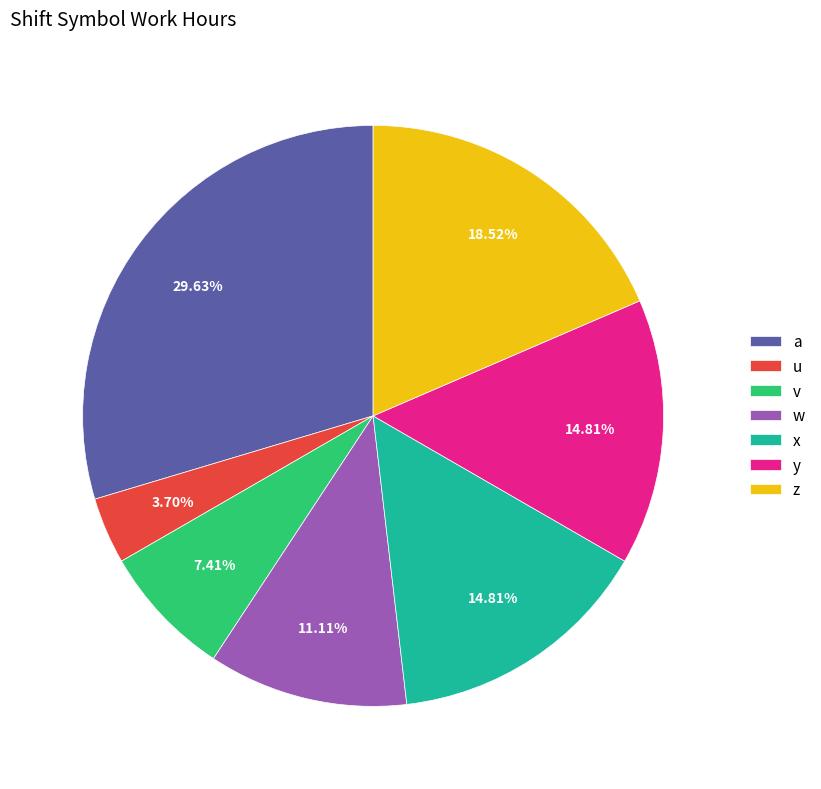

What is the ratio of the value at y to the value at w?

1.3